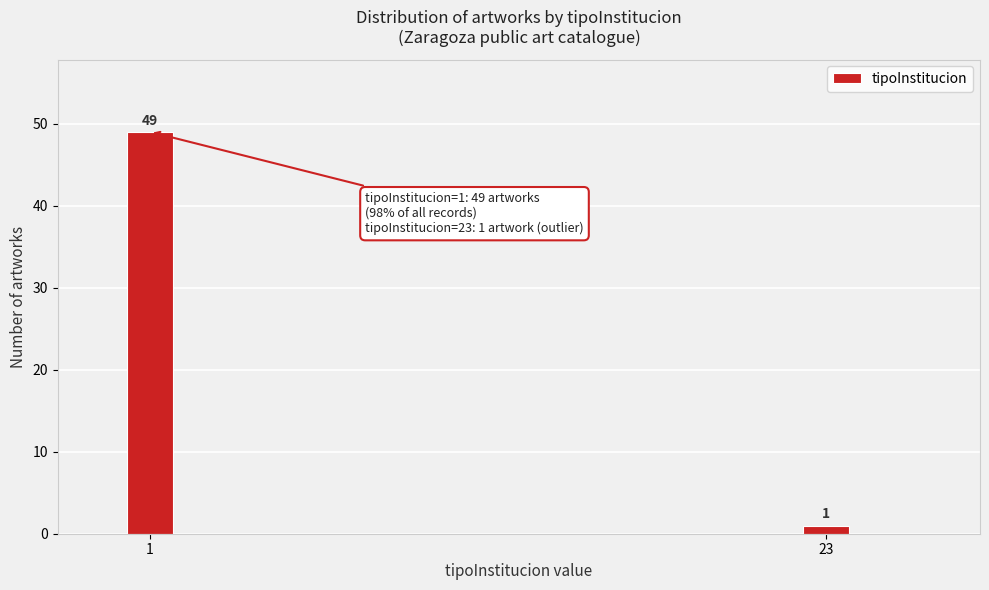

Reading left to right, what are all the values shown in this chart?

49	1